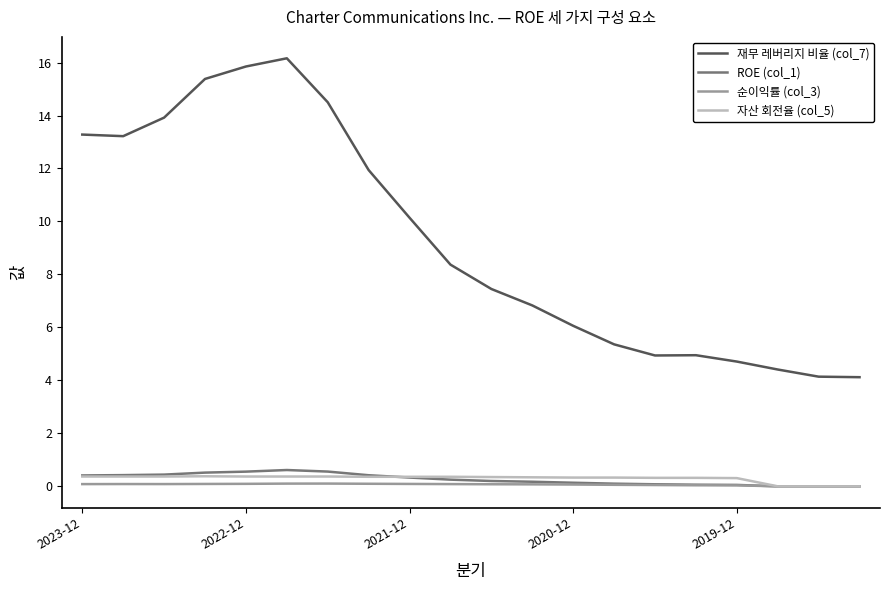

What is the minimum value for 재무 레버리지 비율 (col_7)?

4.1